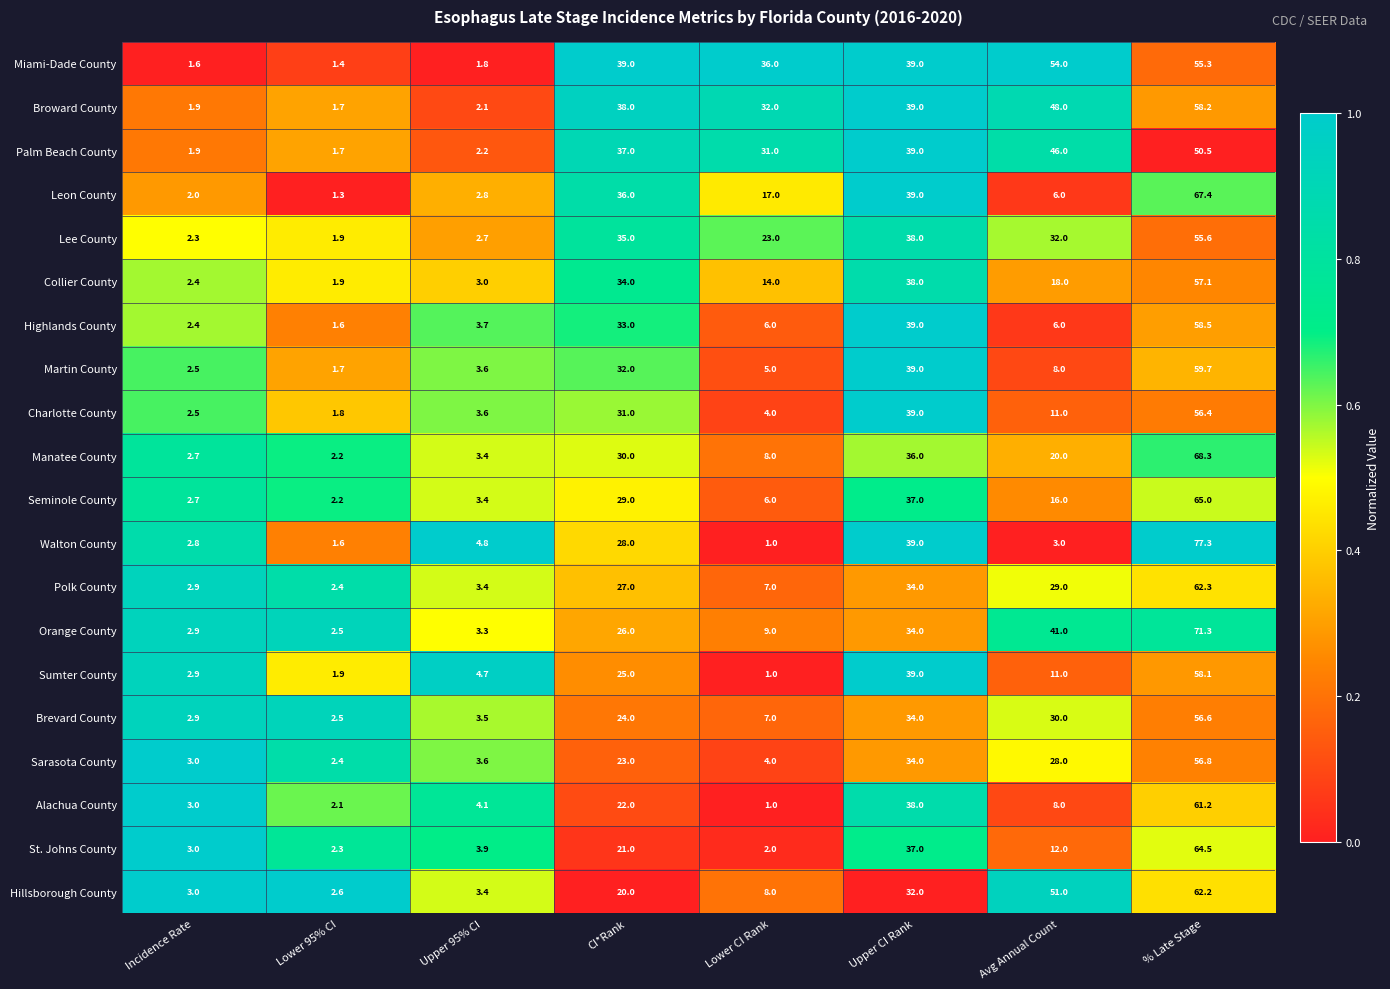

List the series in order of their peak value, lowest first.

Palm Beach County, Miami-Dade County, Lee County, Charlotte County, Brevard County, Sarasota County, Collier County, Sumter County, Broward County, Highlands County, Martin County, Alachua County, Hillsborough County, Polk County, St. Johns County, Seminole County, Leon County, Manatee County, Orange County, Walton County